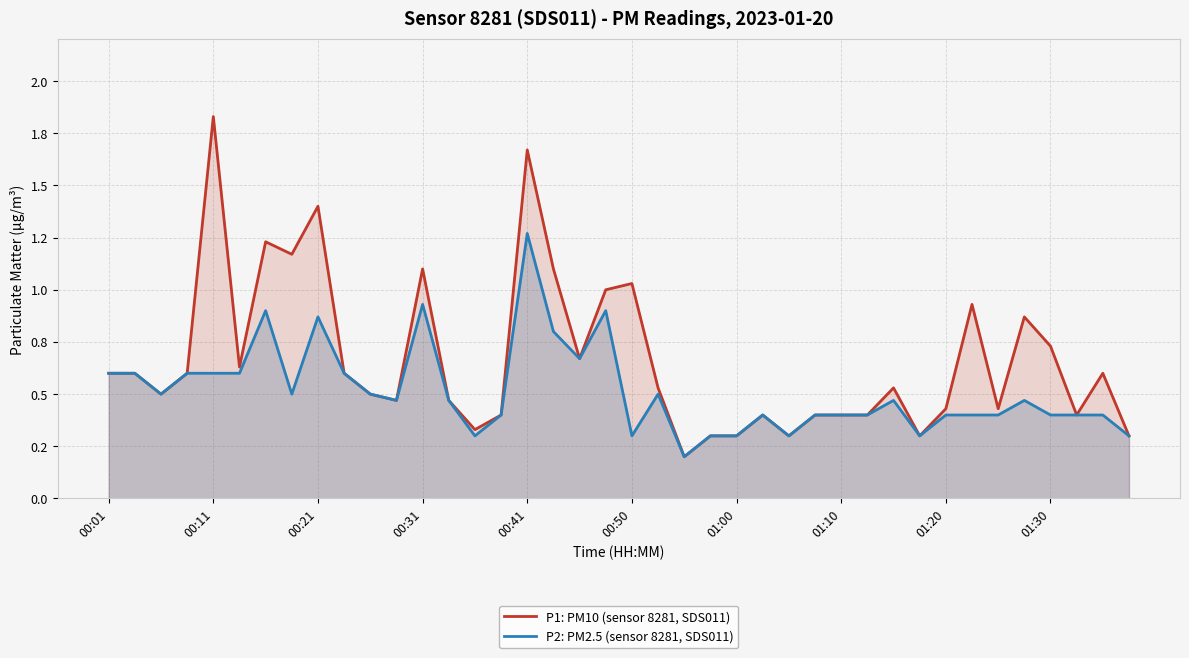

Is it true that P2: PM2.5 (sensor 8281, SDS011) equals 0.2 at 35?

False